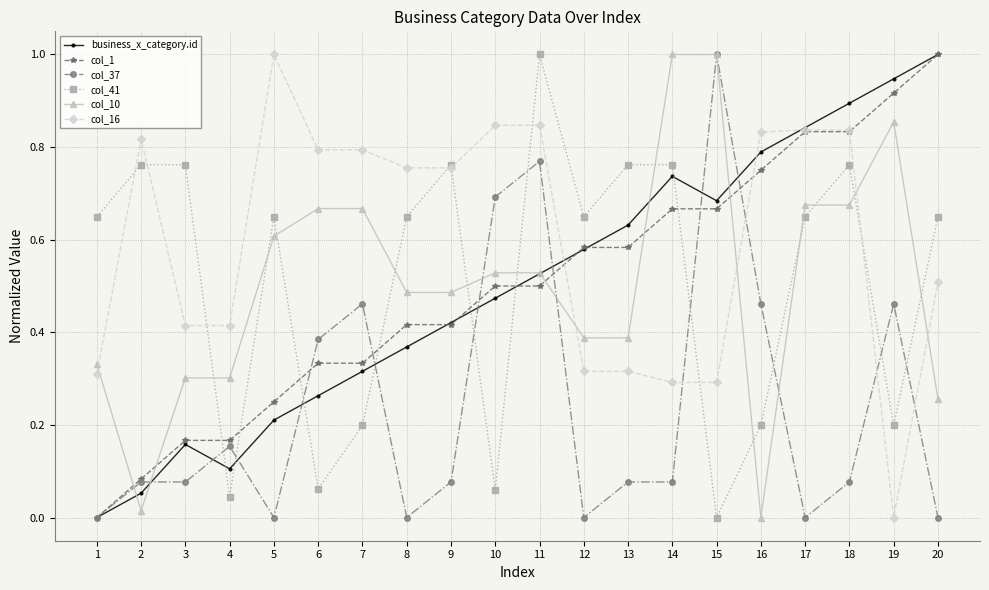

What is the greatest value displayed?

1.0